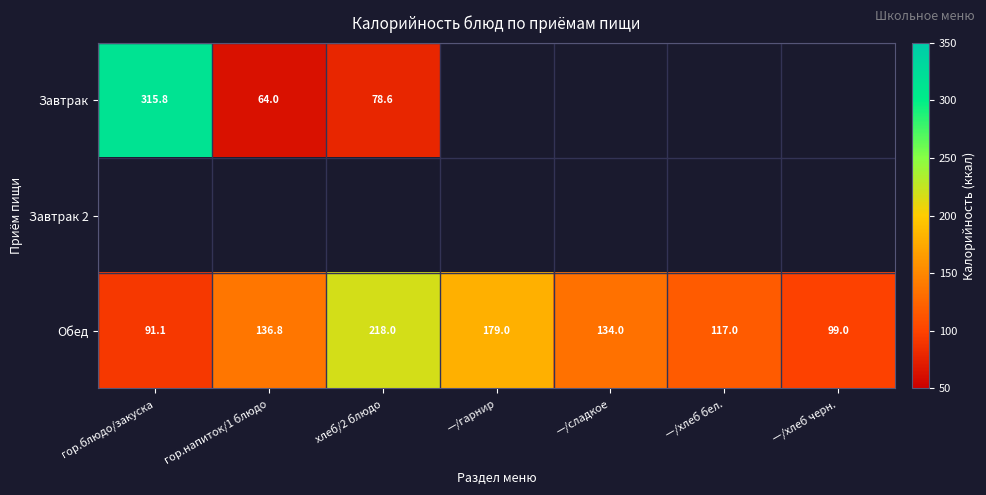

What is the sum of the Обед values at гор.напиток/1 блюдо and —/сладкое?

270.8